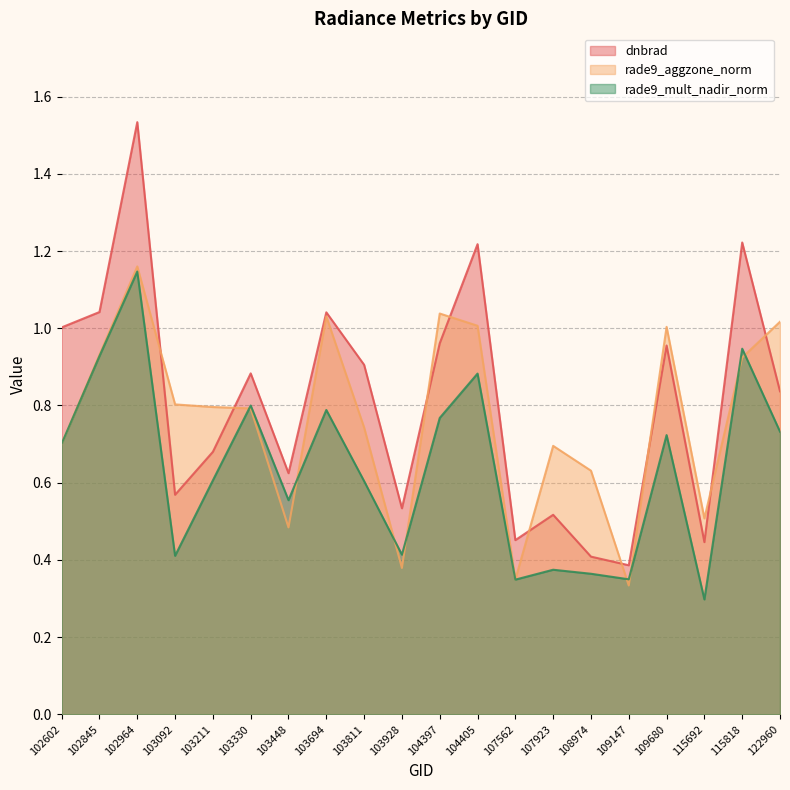

Reading left to right, extract all data points from this chart.

dnbrad: 1.0	1.0	1.5	0.6	0.7	0.9	0.6	1.0	0.9	0.5	1.0	1.2	0.5	0.5	0.4	0.4	1.0	0.4	1.2	0.8
rade9_aggzone_norm: 0.7	0.9	1.2	0.8	0.8	0.8	0.5	1.0	0.7	0.4	1.0	1.0	0.3	0.7	0.6	0.3	1.0	0.5	0.9	1.0
rade9_mult_nadir_norm: 0.7	0.9	1.1	0.4	0.6	0.8	0.6	0.8	0.6	0.4	0.8	0.9	0.3	0.4	0.4	0.3	0.7	0.3	0.9	0.7